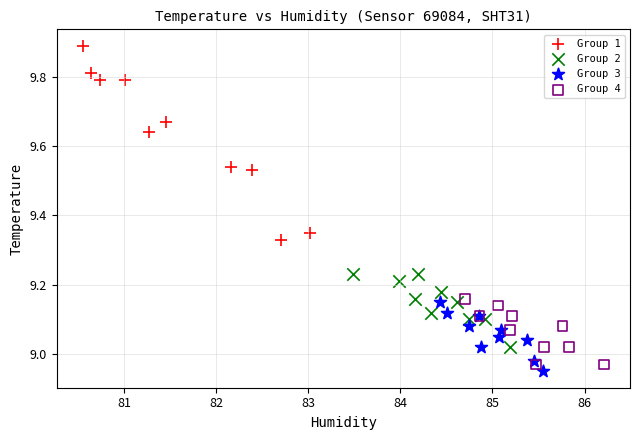

Which series reaches the minimum Y coordinate?

Group 3